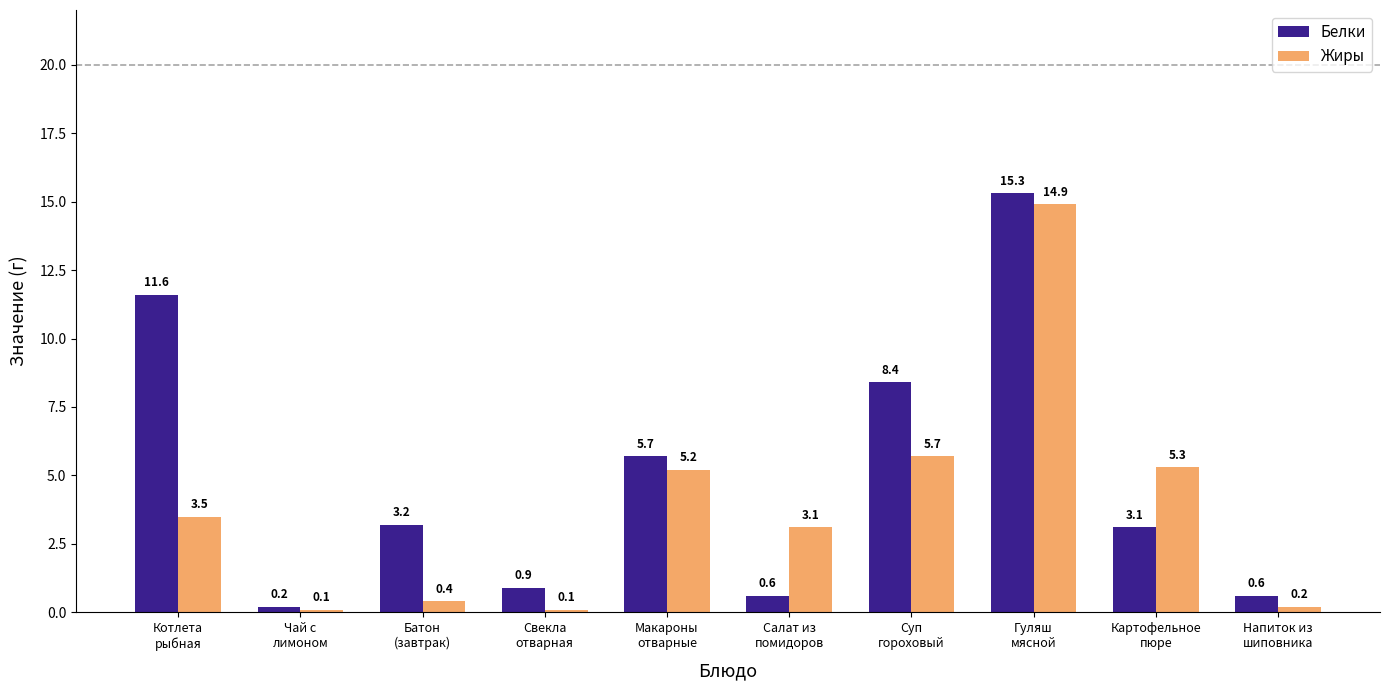

Rank the series by their average value, from highest to lowest.

Белки, Жиры